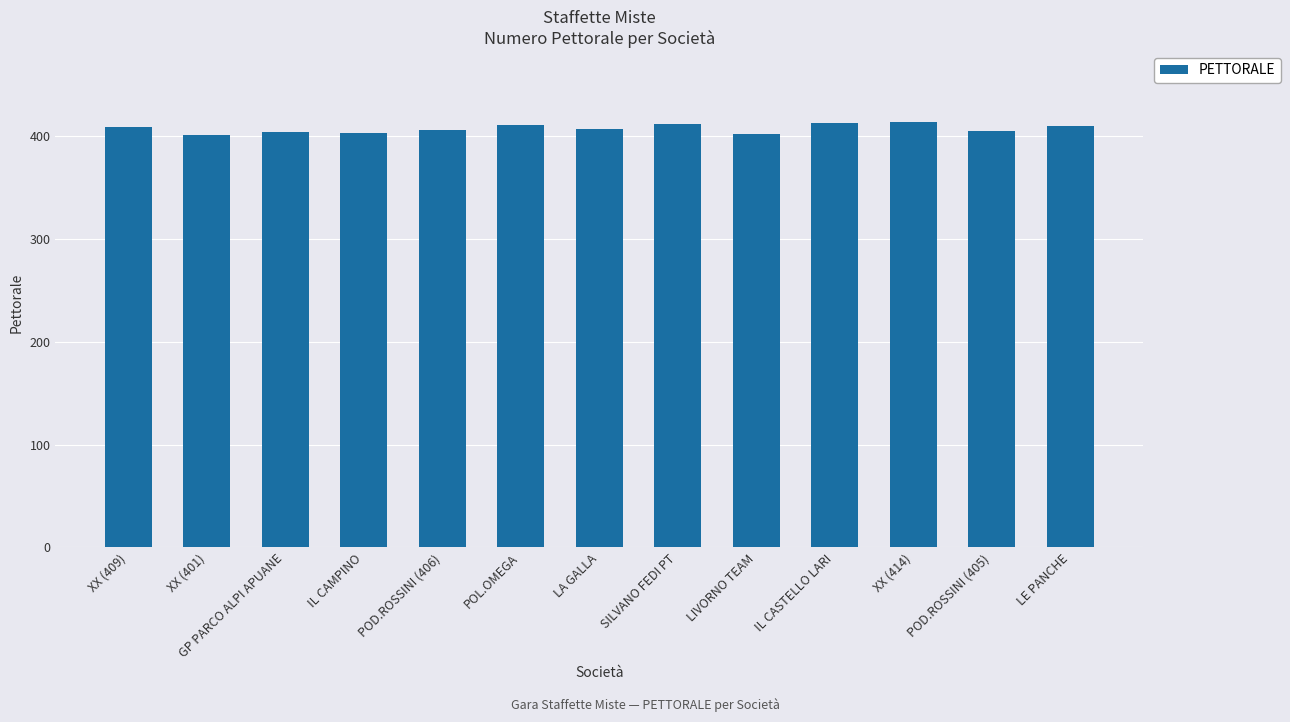

What is the label of the 8th bar from the left?

SILVANO FEDI PT